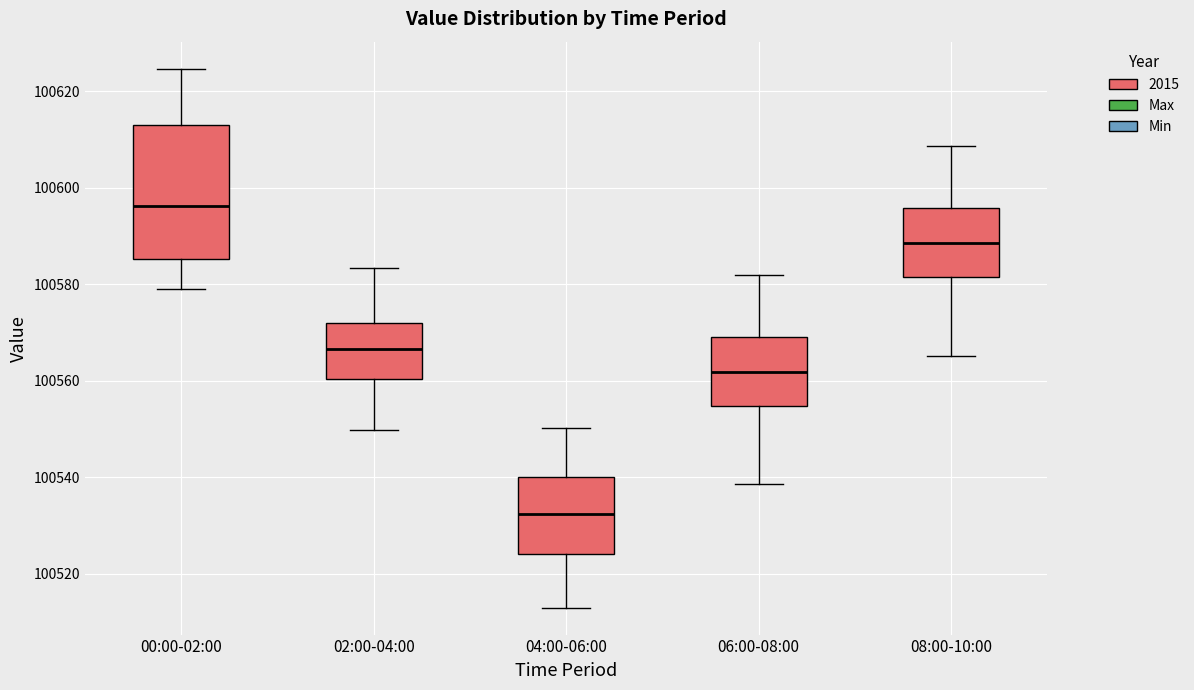

Reading left to right, transcribe this box plot: for each box, give where its median line is, the range the box spans, and where its two whiskers end, as read against the y-axis. The values are not printed on the chart, so give them approximately, as read against the axis.

00:00-02:00: median 100596, box 100586 to 100612, whiskers 100578 to 100624
02:00-04:00: median 100566, box 100560 to 100572, whiskers 100550 to 100584
04:00-06:00: median 100532, box 100524 to 100540, whiskers 100514 to 100550
06:00-08:00: median 100562, box 100554 to 100570, whiskers 100538 to 100582
08:00-10:00: median 100588, box 100582 to 100596, whiskers 100566 to 100608